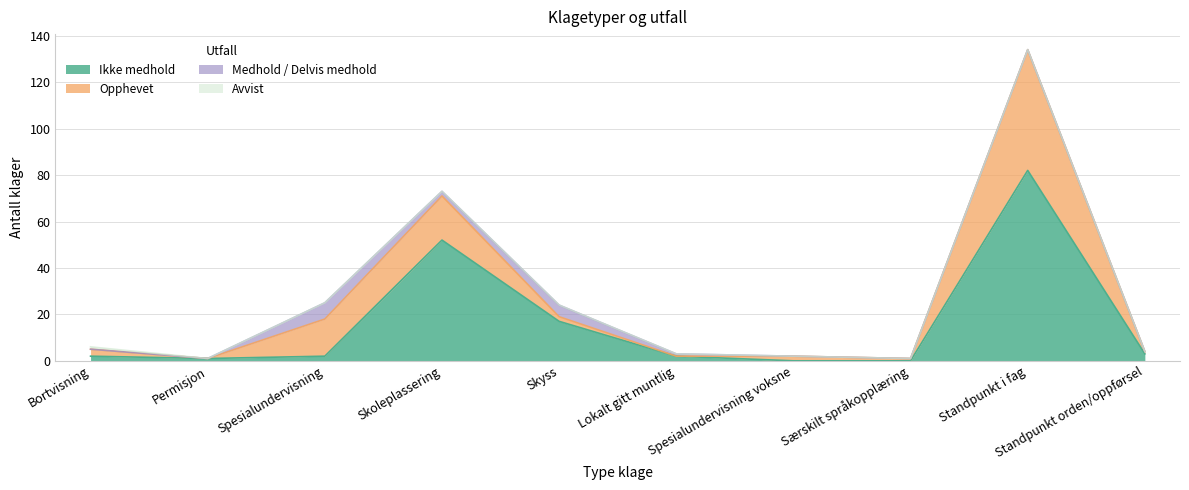

Which series changed the most between Permisjon and Standpunkt orden/oppførsel?

Ikke medhold